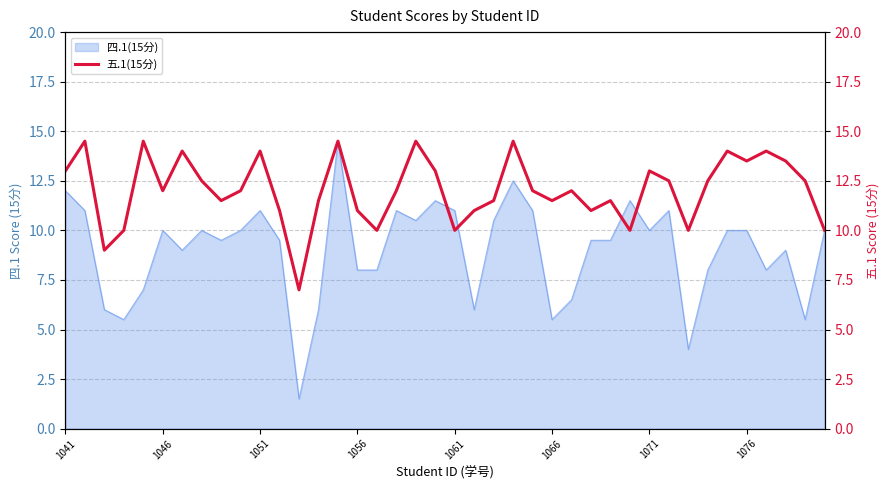

How many points are lower than both their immediate neighbors (excluding endpoints)?

11